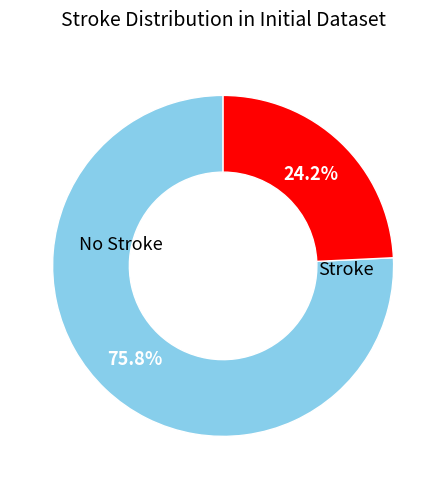

Is there any slice that represents more than half of the pie?

Yes